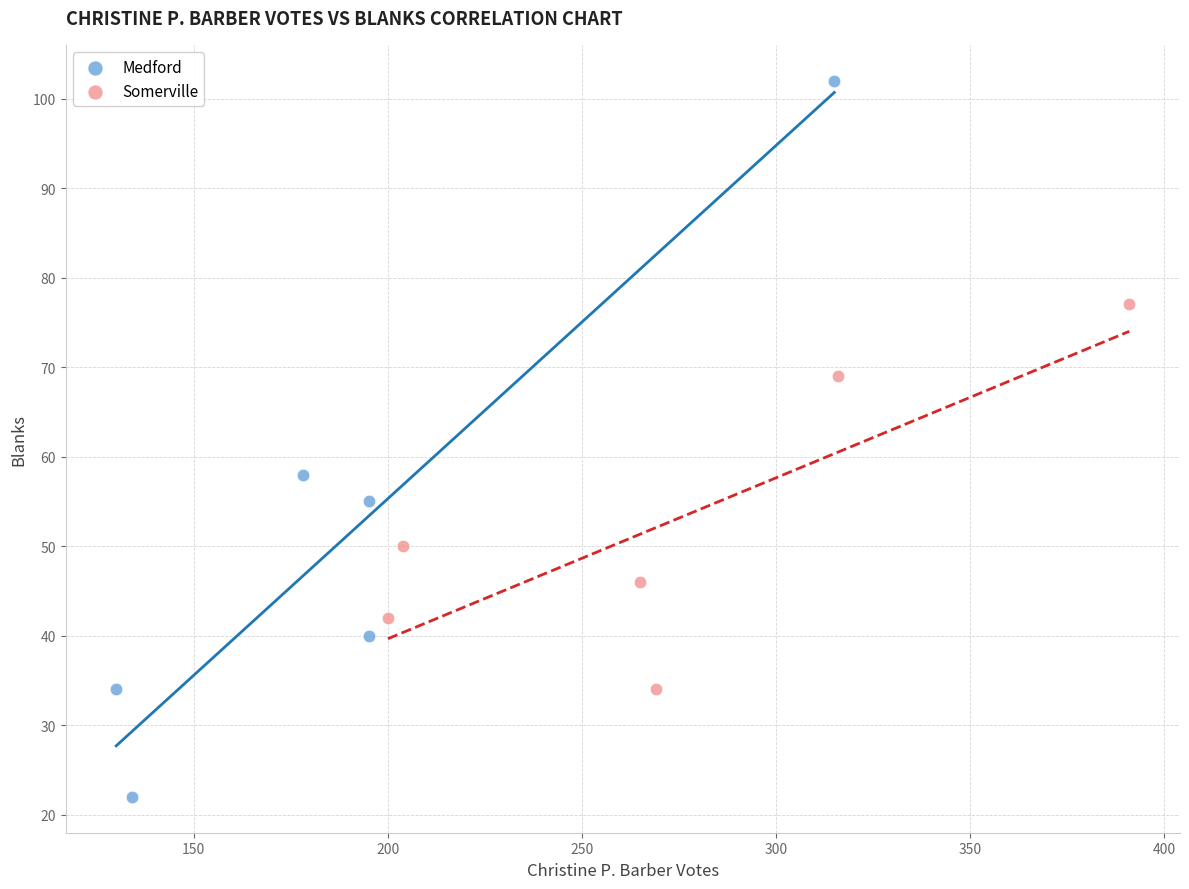

Which series contains the lowest Y value?

Medford